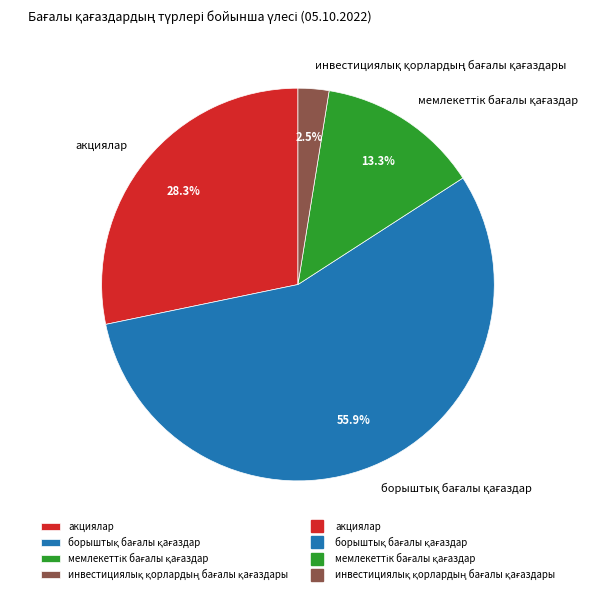

Does акциялар account for over 50% of the chart?

No